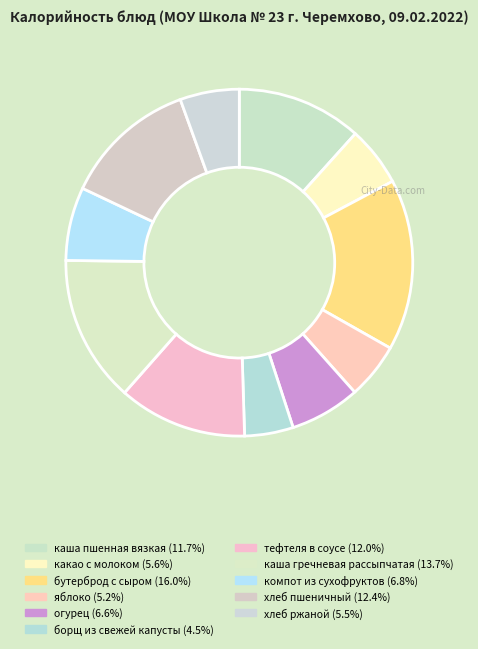

How many slices are in this pie chart?

11